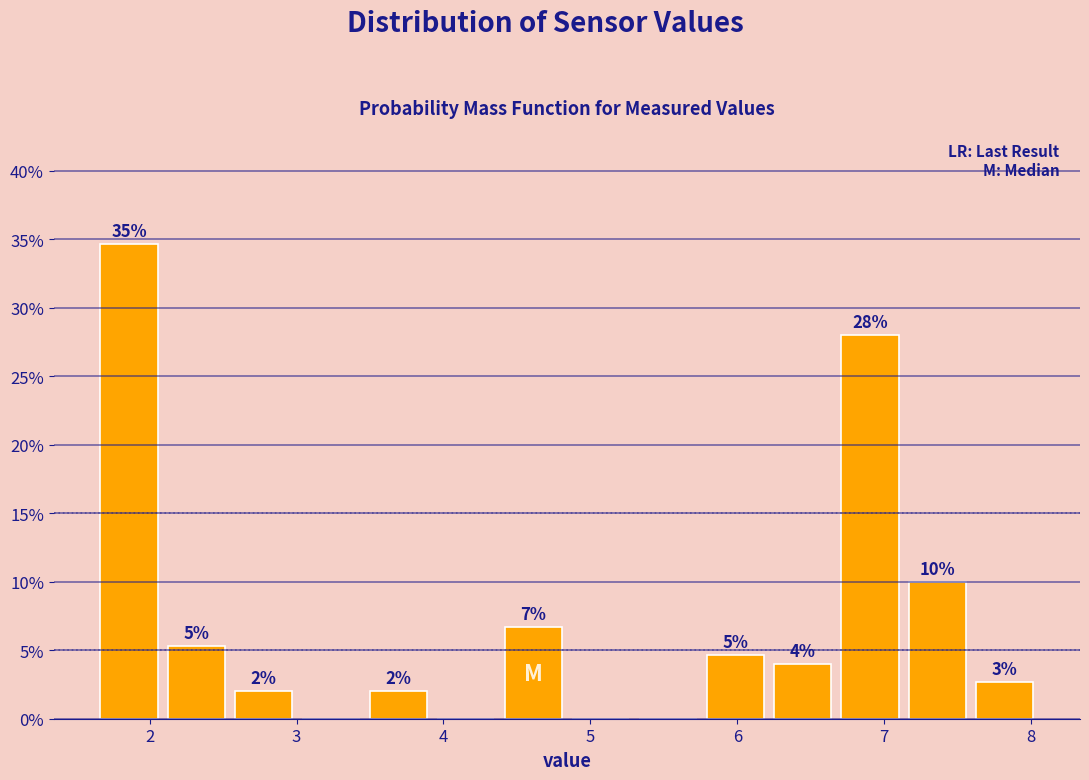

Which range on the x-axis has the tallest bar?

1.6 to 2.1